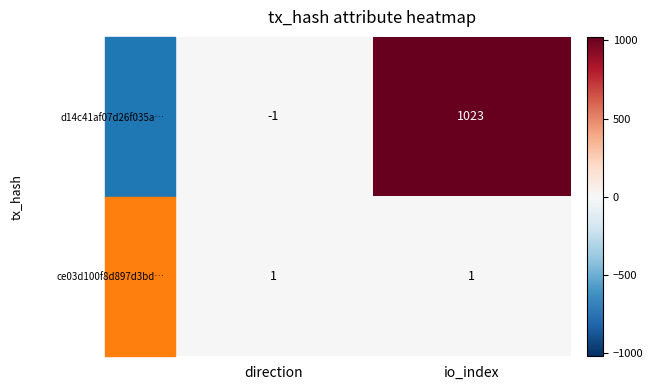

Is the value of ce03d100f8d897d3bd… at direction greater than the value of d14c41af07d26f035a… at io_index?

No